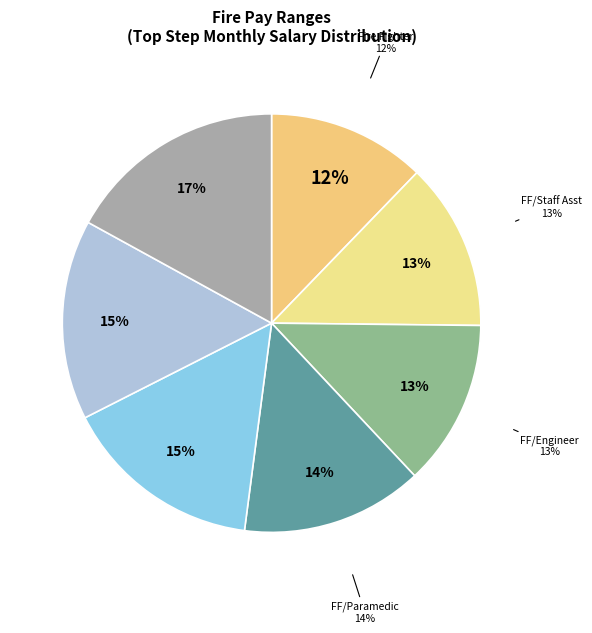

What percentage is the FIRE FIGHTER/ENGINEER slice, to the nearest percent?

13%